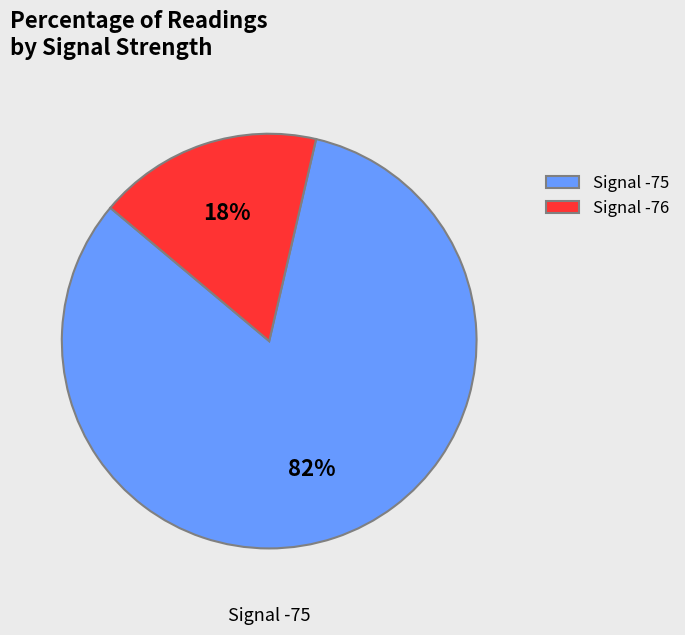

How many segments does this pie chart have?

2